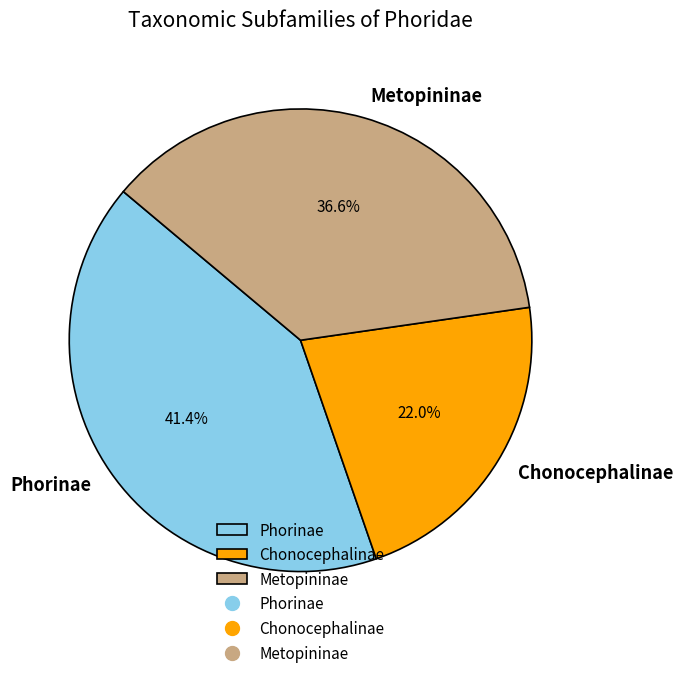

Rank the categories by value from highest to lowest.

Phorinae, Metopininae, Chonocephalinae